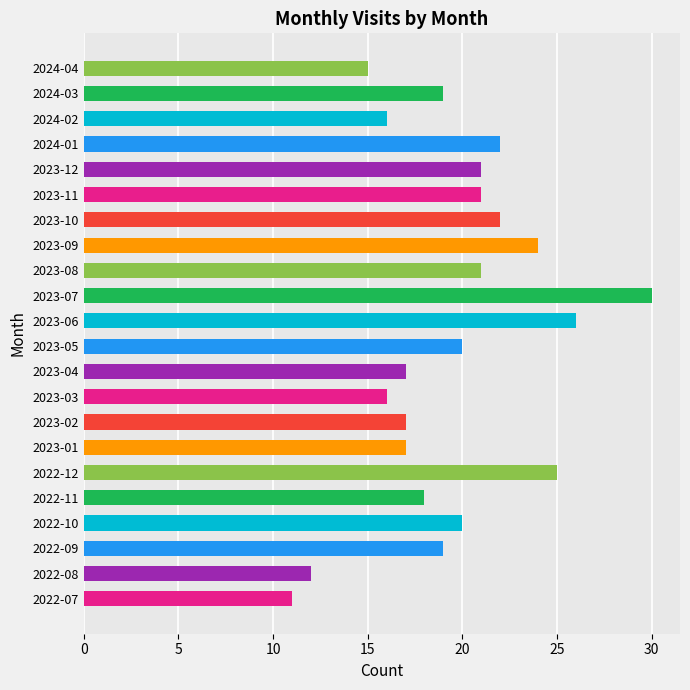

How many categories are shown in the chart?

22